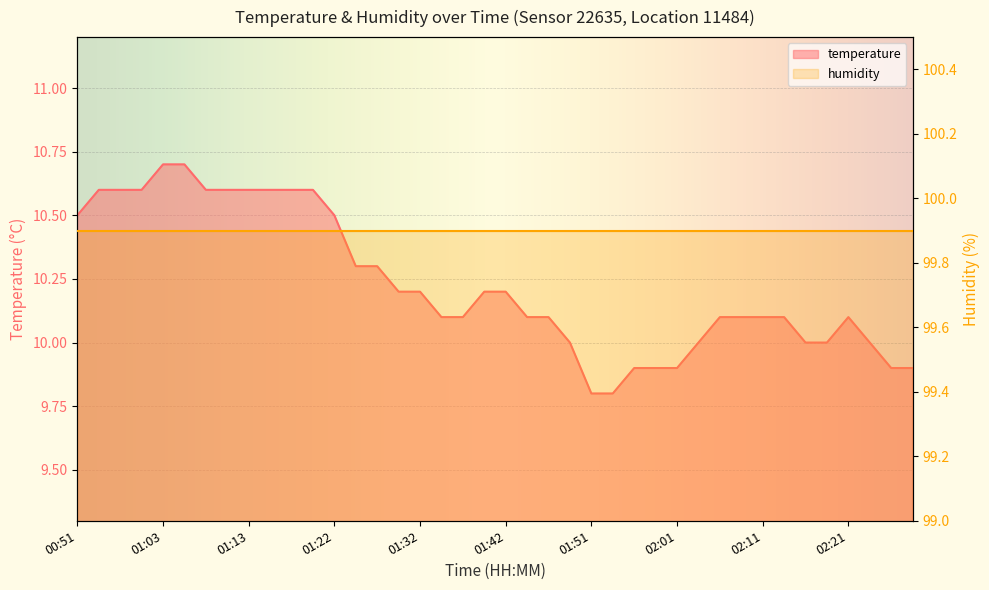

What is the value of the 13th point from the left?

10.5